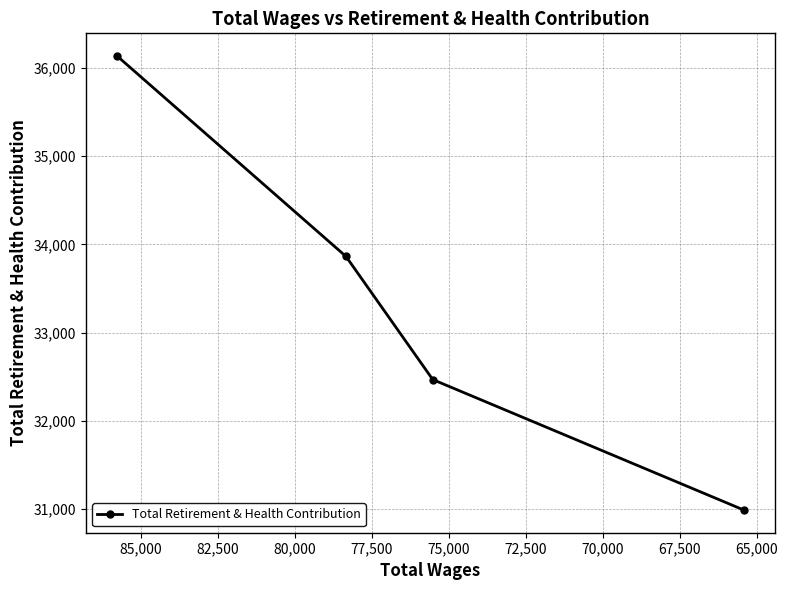

What is the smallest value displayed?

30989